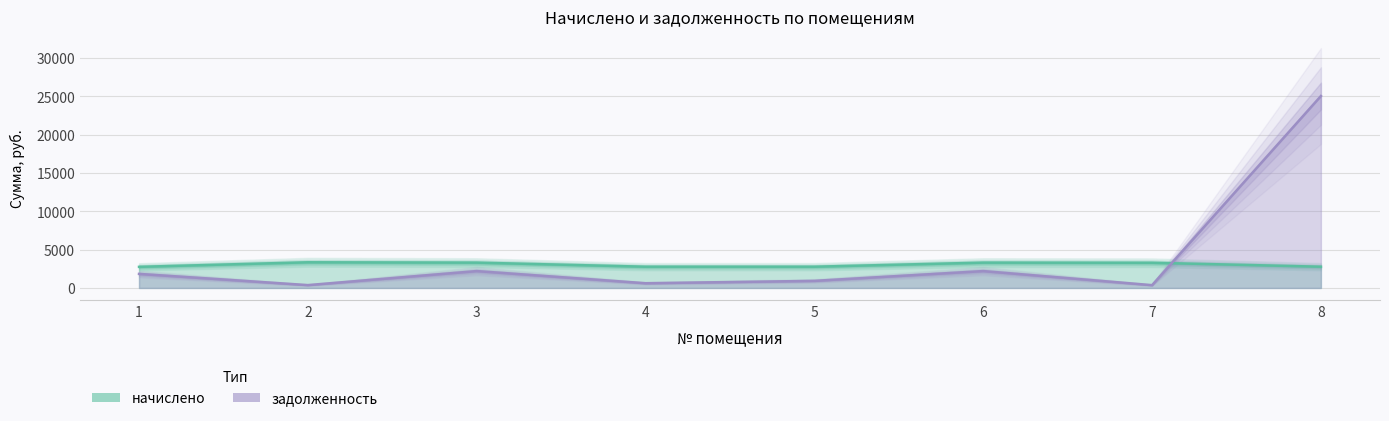

What is the value of the задолженность point at the 5th from the left?

923.8